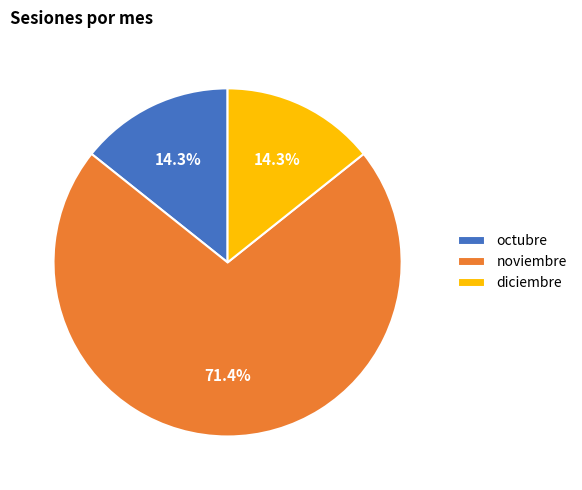

Which category has the biggest portion of the pie?

noviembre